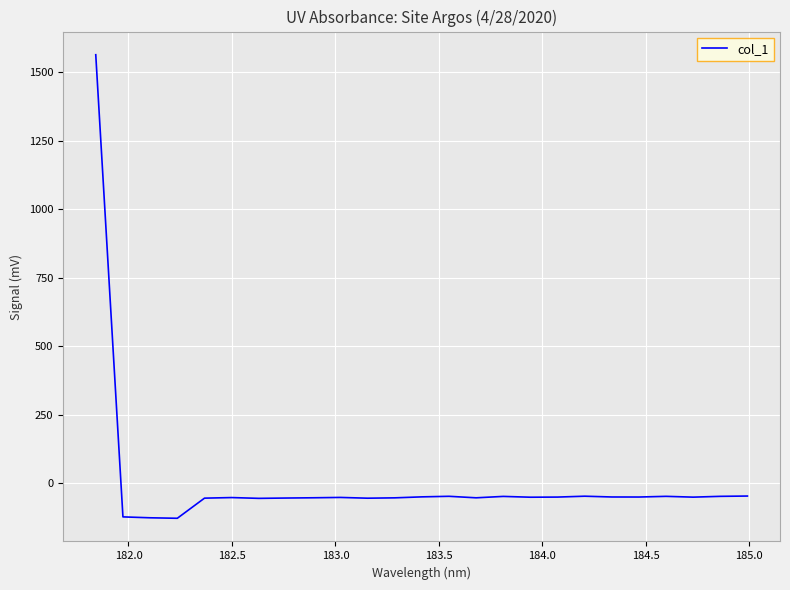

What is the difference between the maximum and minimum values?

1690.5